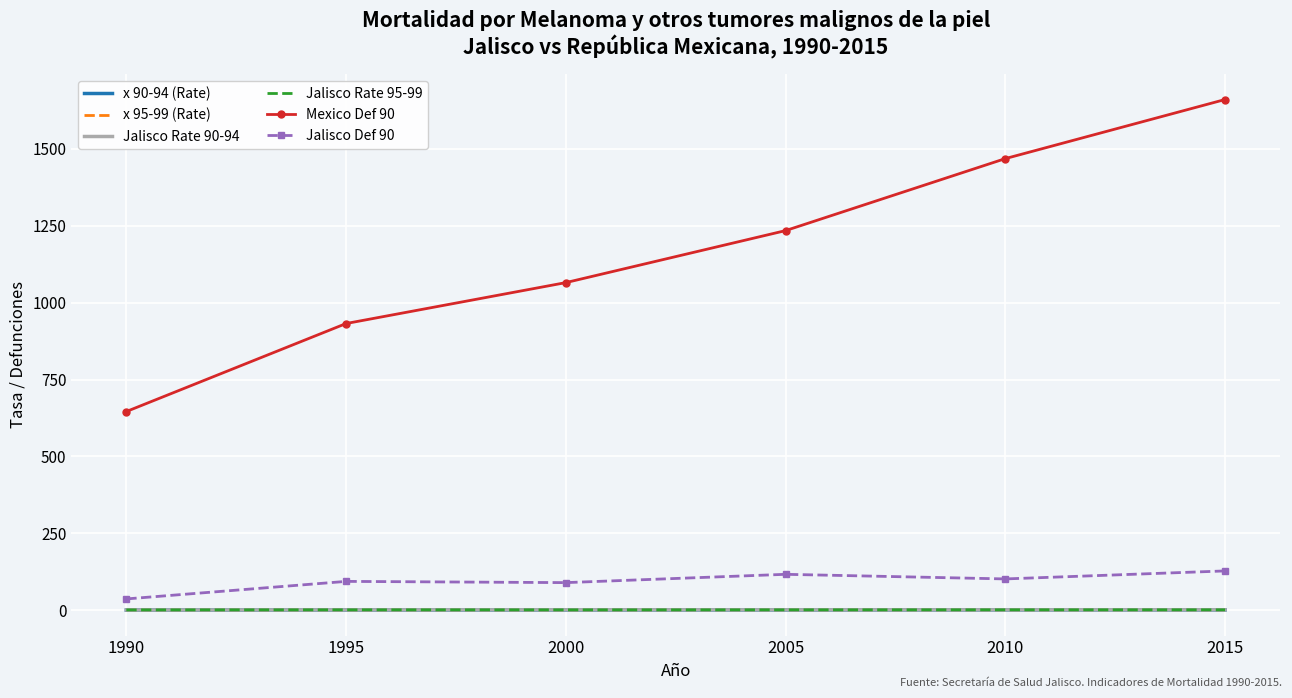

At which category does the chart reach its peak across all series?

2015